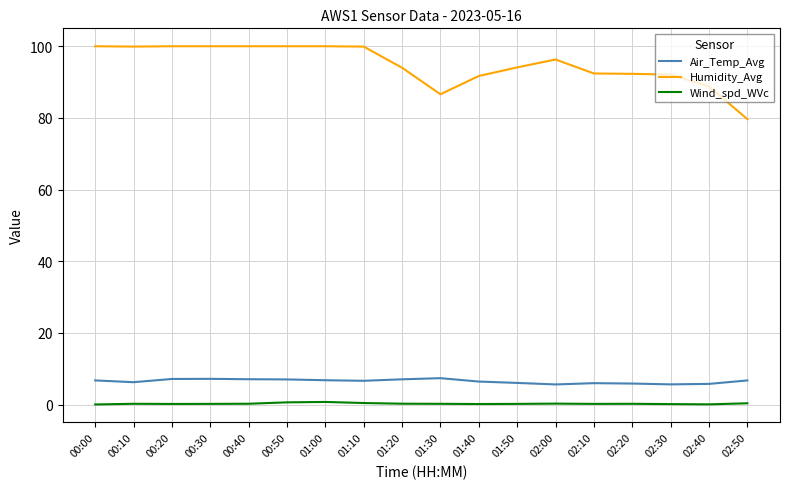

True or false: Wind_spd_WVc has a value of 0.0 at 00:00.

True